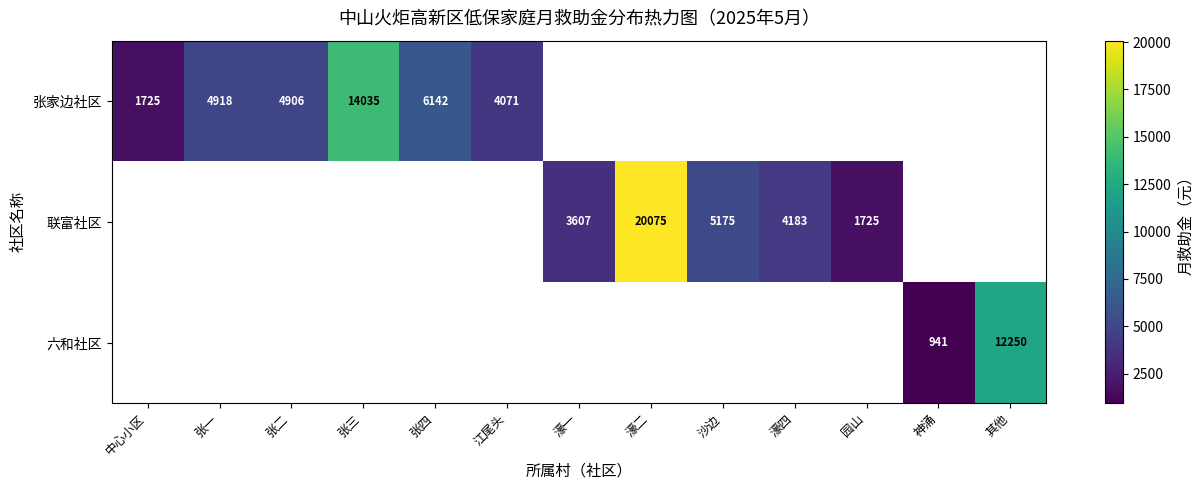

Between 园山 and 濠一, which is larger?

濠一